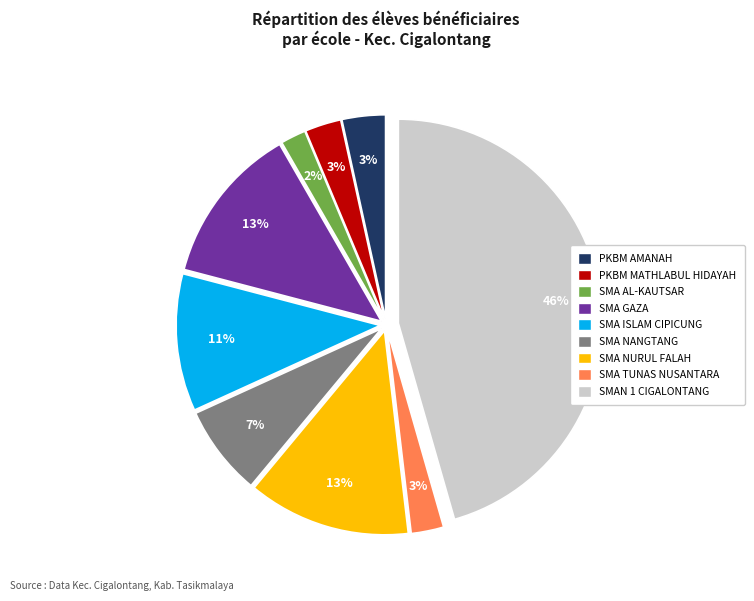

What percentage is the SMA NANGTANG slice, to the nearest percent?

7%